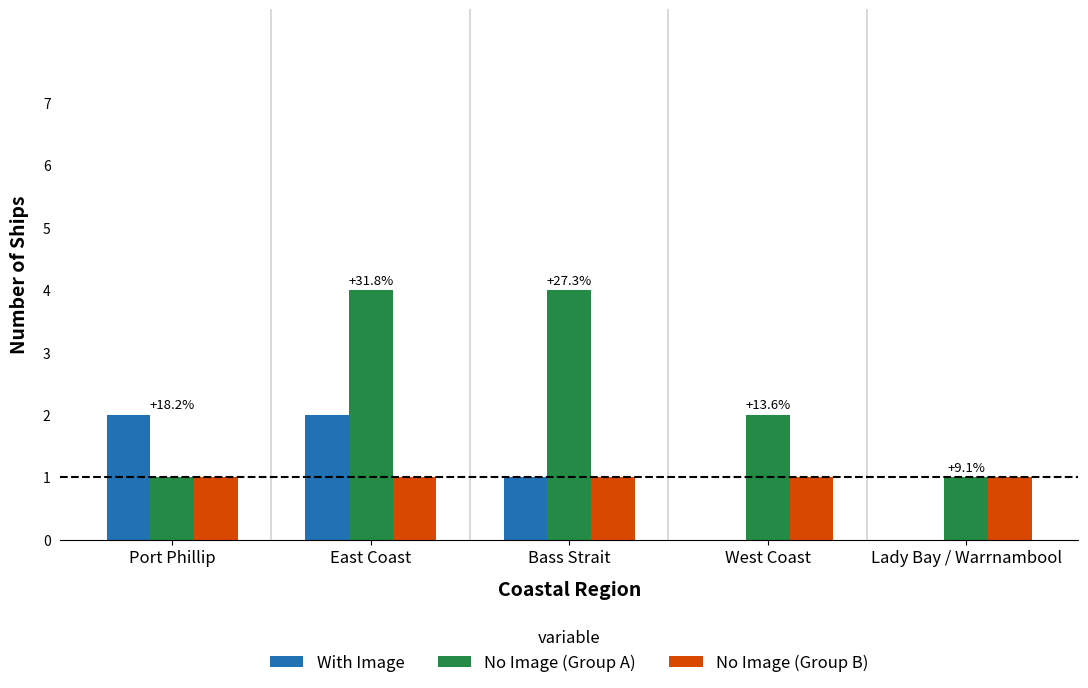

Is it true that With Image equals 3 at East Coast?

False